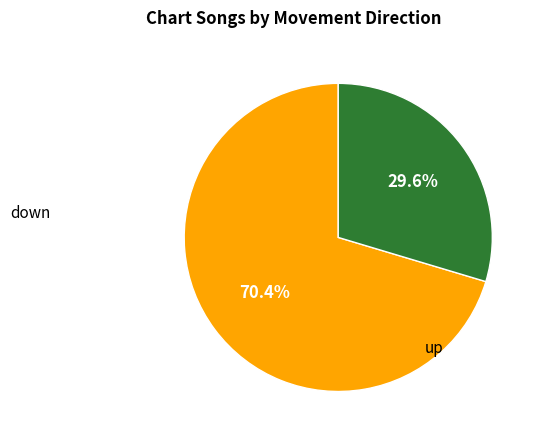

Is there a majority slice in this chart?

Yes